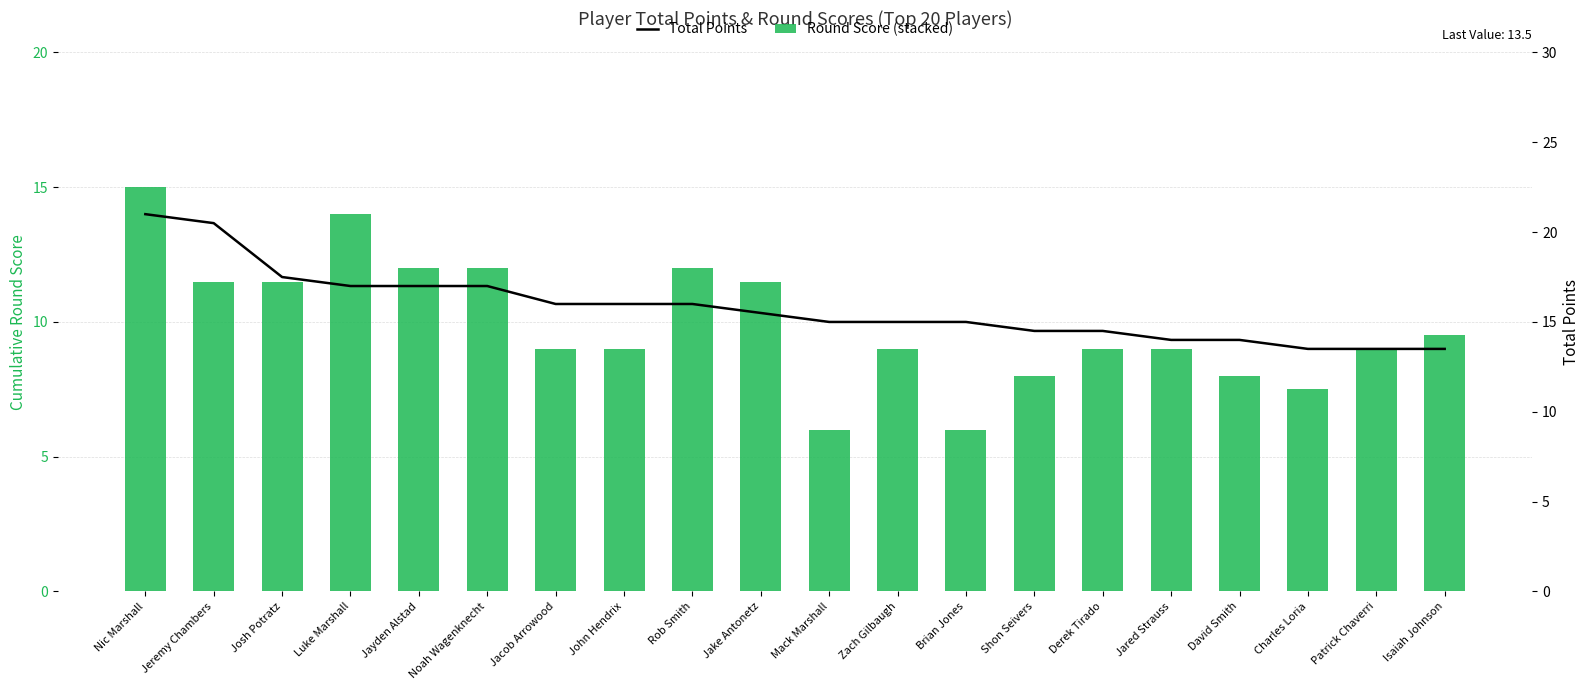

True or false: Total Points has a value of 10.1 at Jayden Alstad.

False